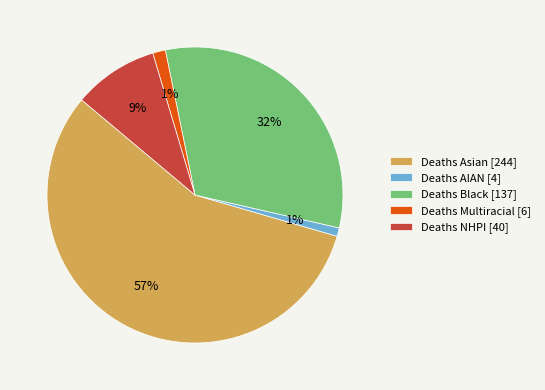

Which category accounts for the majority?

Deaths Asian [244]